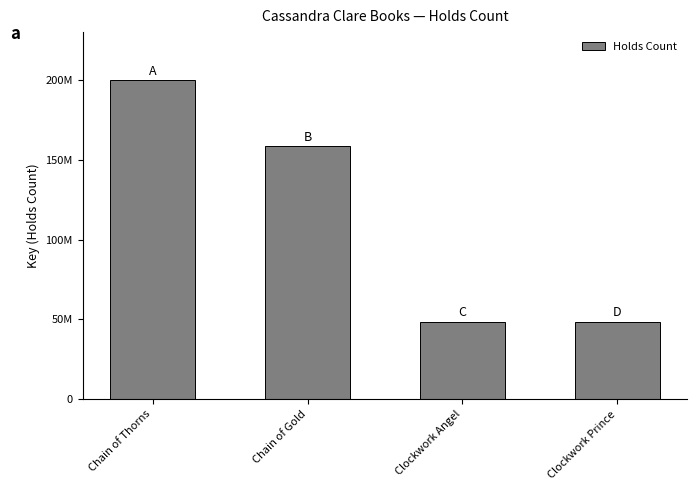

Does the chart contain any negative values?

No